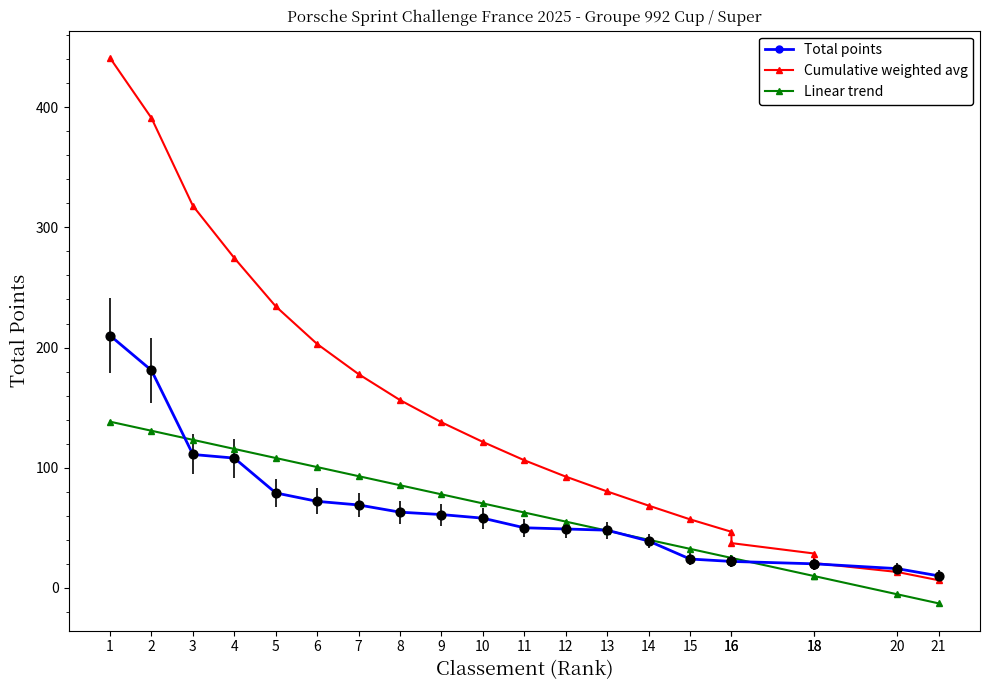

What are all the series names shown in the legend?

Total points, Cumulative weighted avg, Linear trend